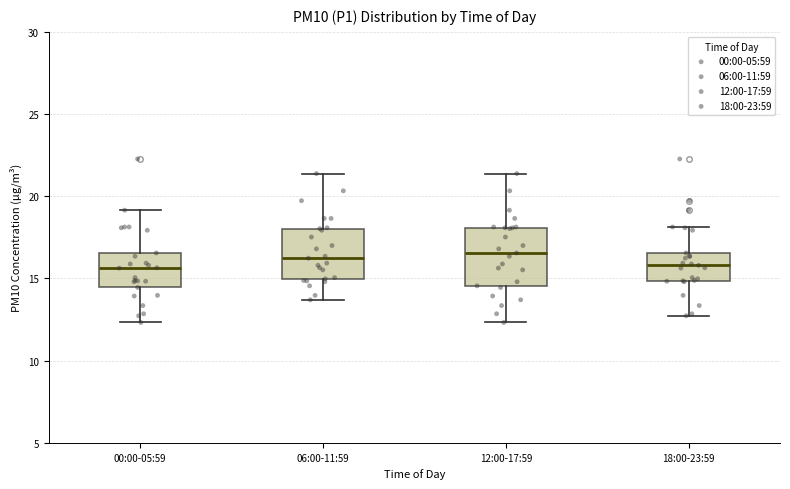

Reading left to right, read every box against the y-axis: the position of its median line, the range the box covers, and the ends of its whiskers. The values are not printed on the chart, so give them approximately, as read against the axis.

00:00-05:59: median 15.5, box 14.5 to 16.5, whiskers 12.5 to 19.0
06:00-11:59: median 16.0, box 15.0 to 18.0, whiskers 13.5 to 21.5
12:00-17:59: median 16.5, box 14.5 to 18.0, whiskers 12.5 to 21.5
18:00-23:59: median 16.0, box 15.0 to 16.5, whiskers 12.5 to 18.0